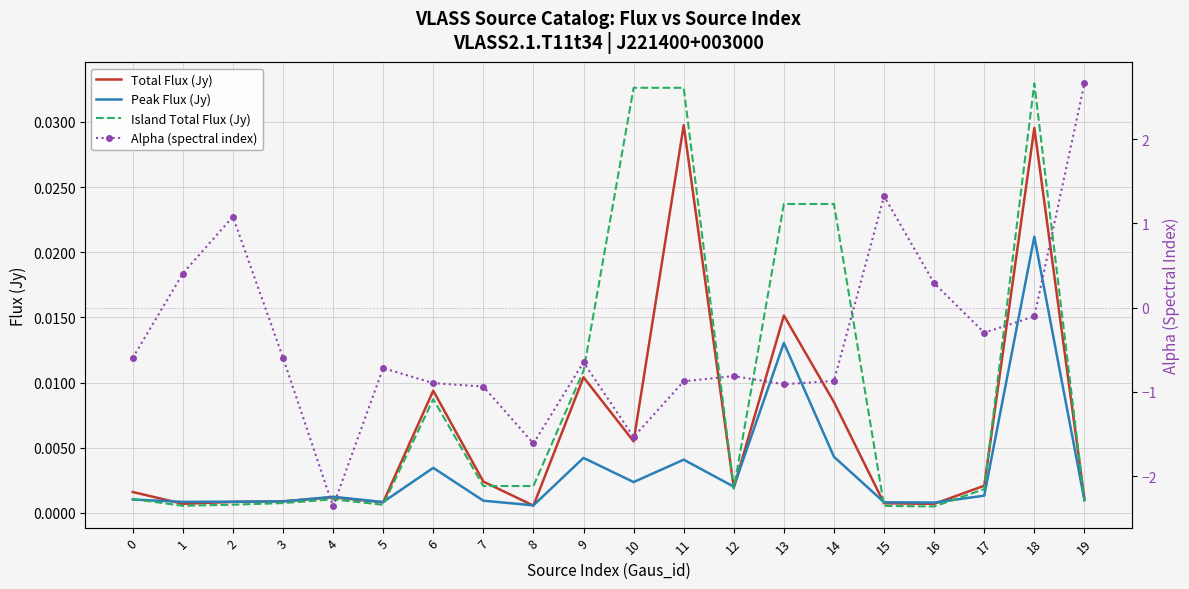

In Island Total Flux (Jy), how many points are lower than both neighbors (excluding endpoints)?

4